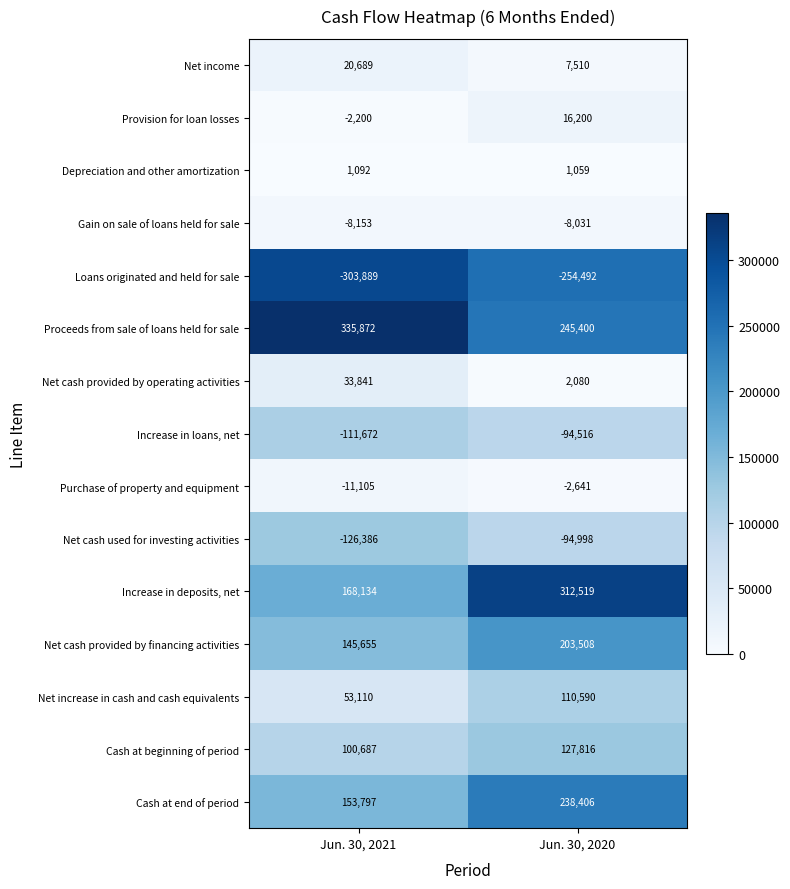

Which series has the largest range (max minus min)?

Increase in deposits, net